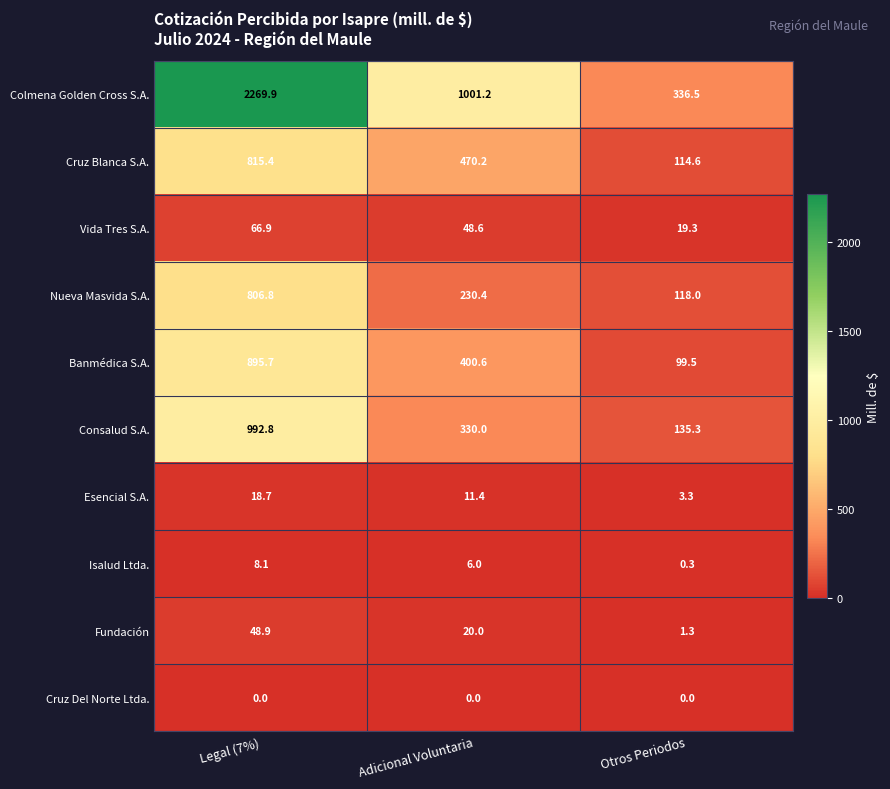

Which label corresponds to the largest value in the chart?

Legal (7%)